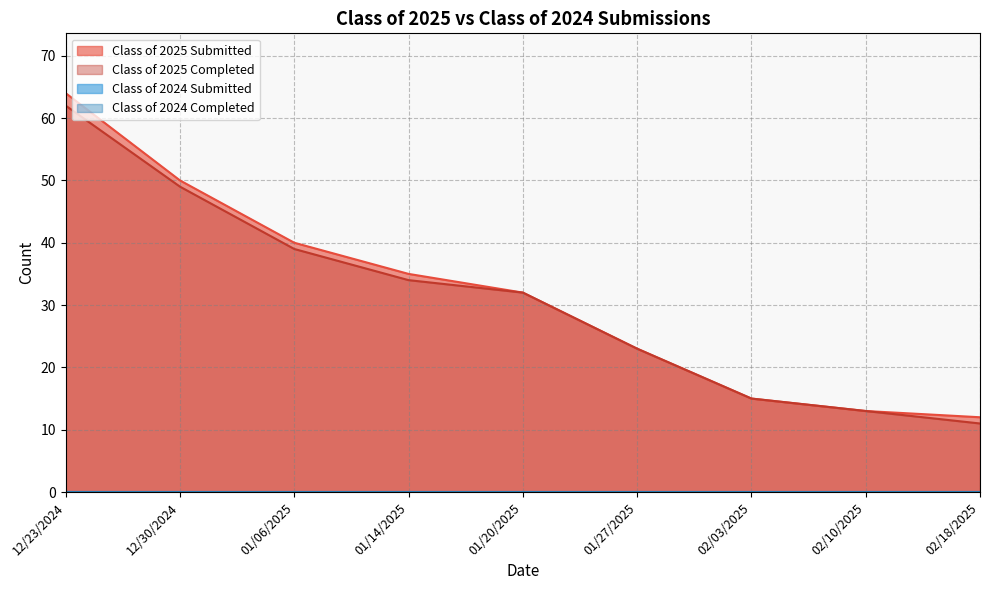

What is the sum of the Class of 2025 Submitted values at 01/20/2025 and 12/30/2024?

82